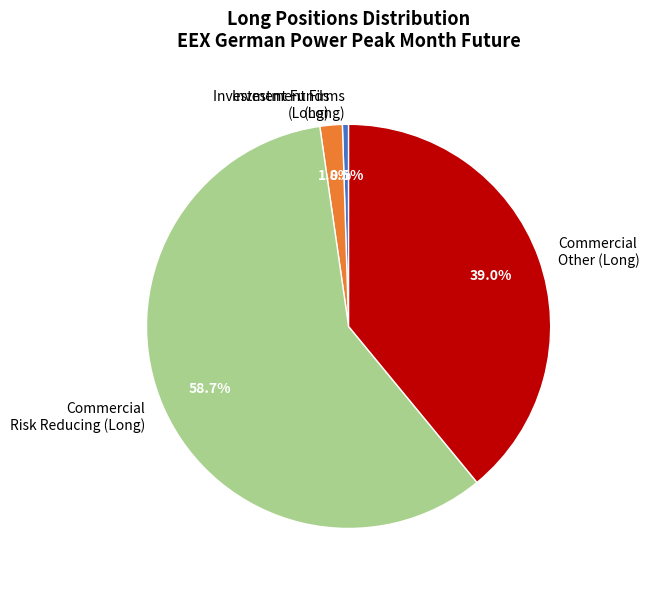

Between Investment Funds (Long) and Commercial Risk Reducing (Long), which is larger?

Commercial Risk Reducing (Long)